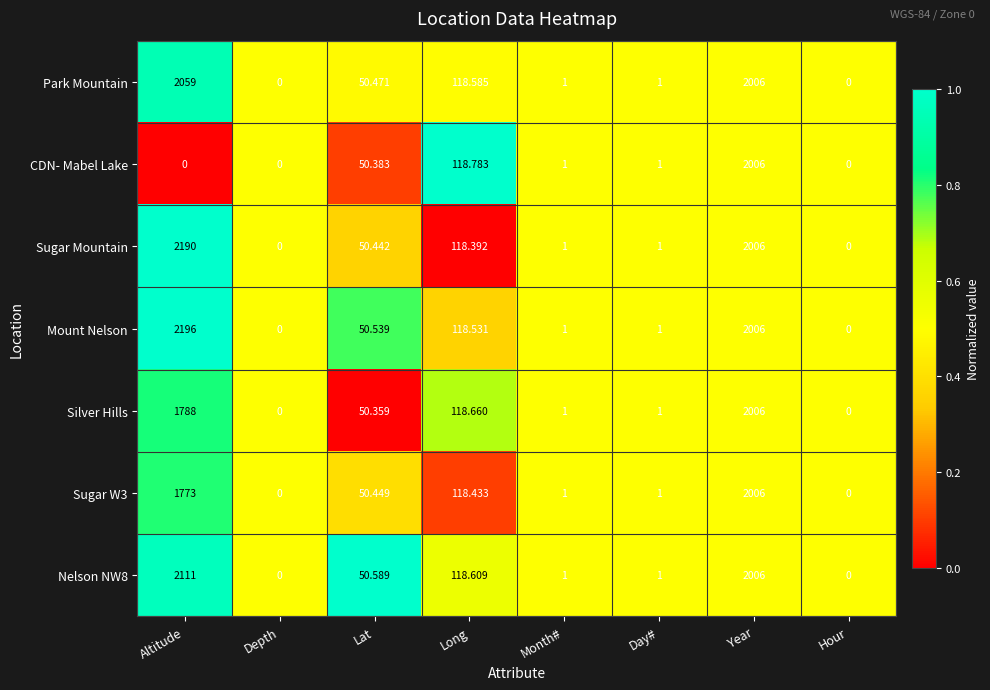

Which series has the largest total across all categories?

Mount Nelson